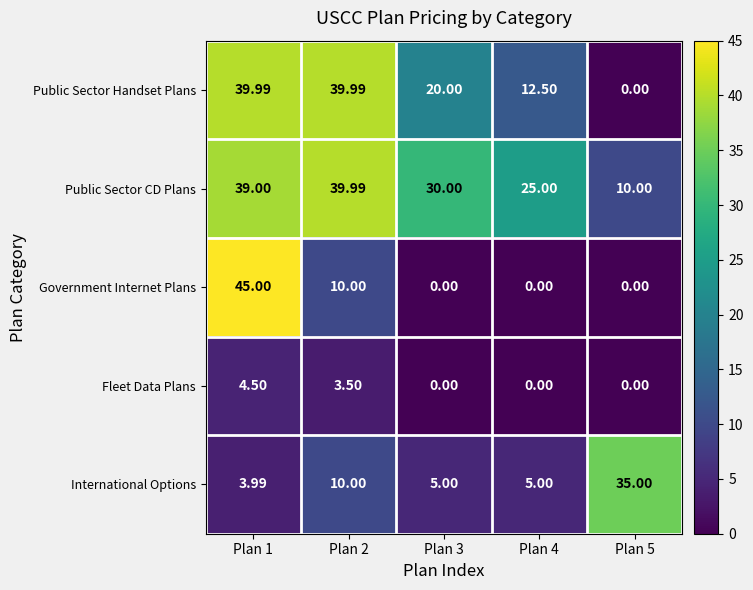

Which series changed the most between Plan 1 and Plan 3?

Government Internet Plans